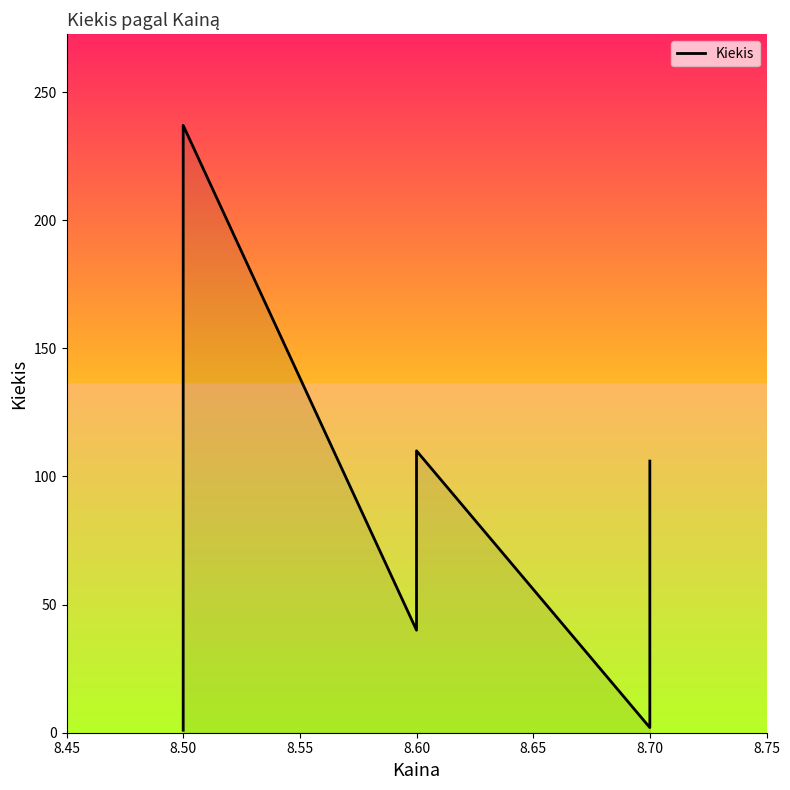

Which has a higher value, 8.50 or 8.60?

8.50